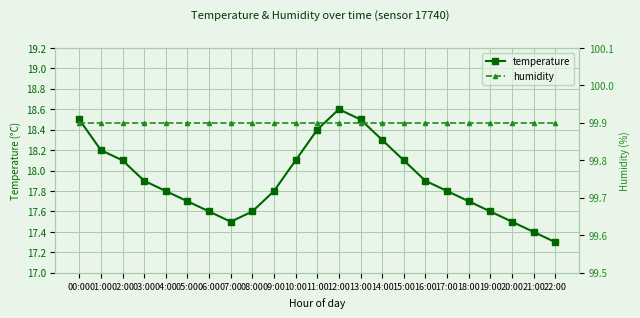

How many distinct data groups are displayed?

2